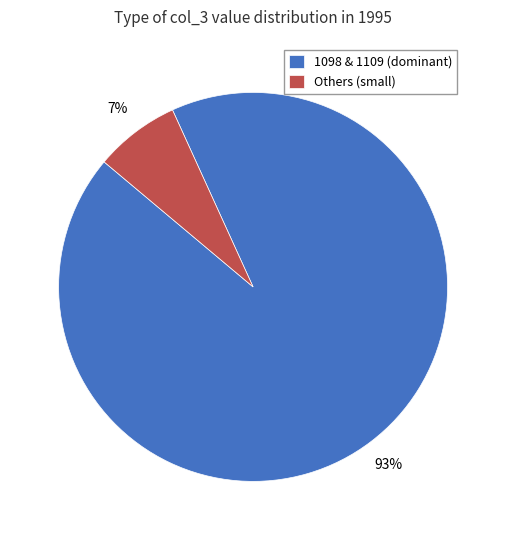

How many segments does this pie chart have?

2